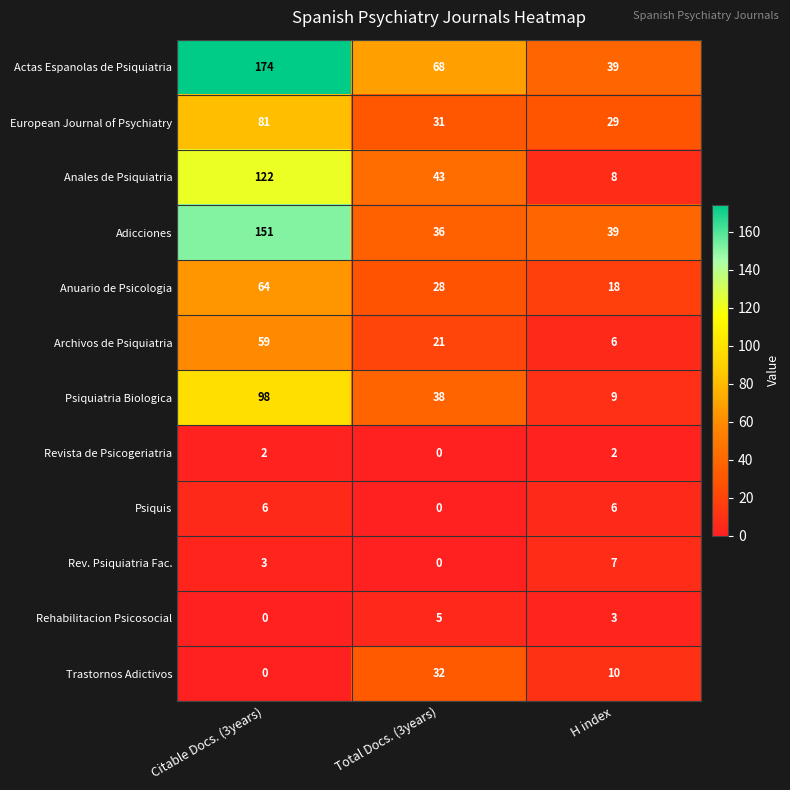

Where is Archivos de Psiquiatria nearest to the value 32?

Total Docs. (3years)